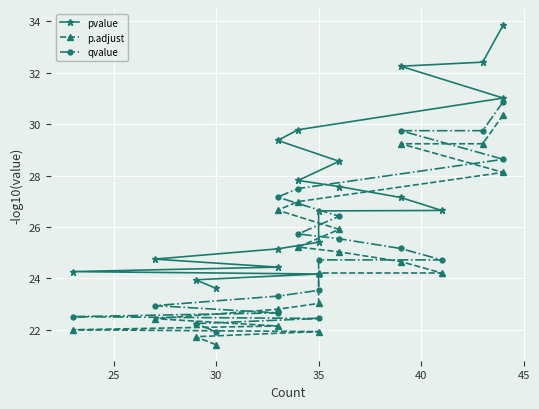

What is the smallest value displayed?

21.4